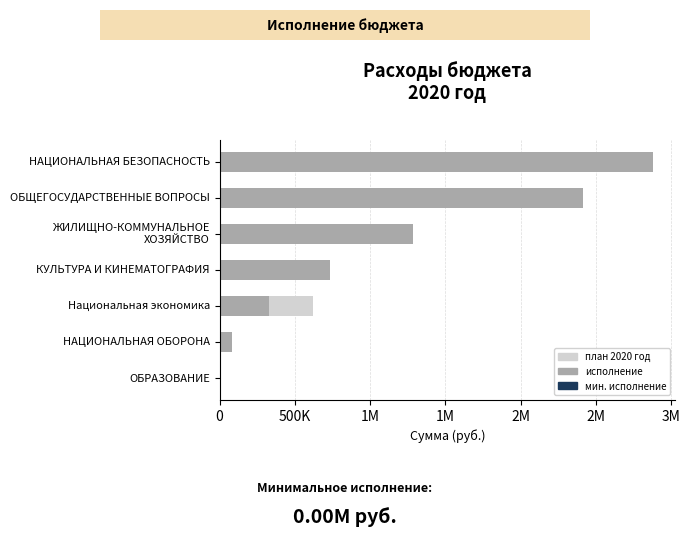

What is the average value of the исполнение series?

1103778.4